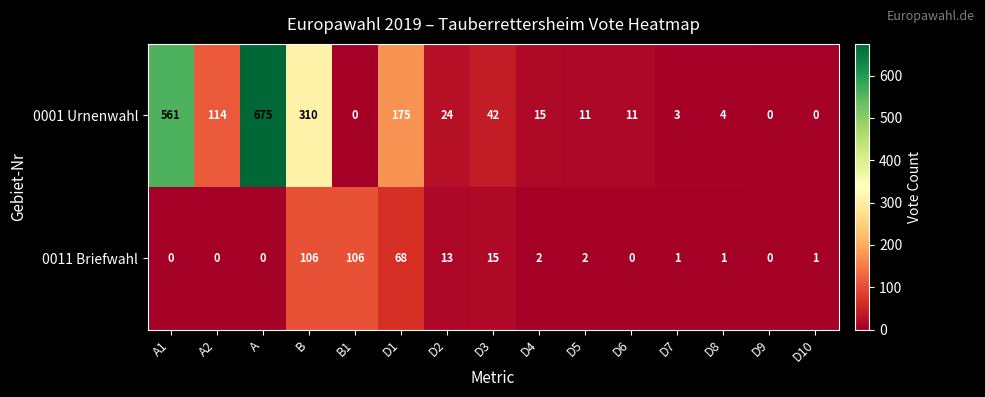

Is it true that 0001 Urnenwahl equals 33 at D2?

False